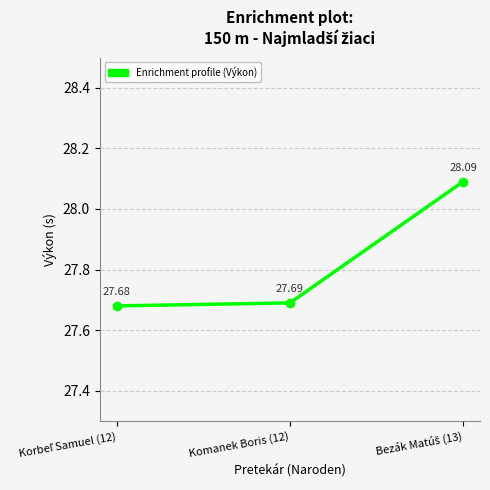

What is the average value?

27.8